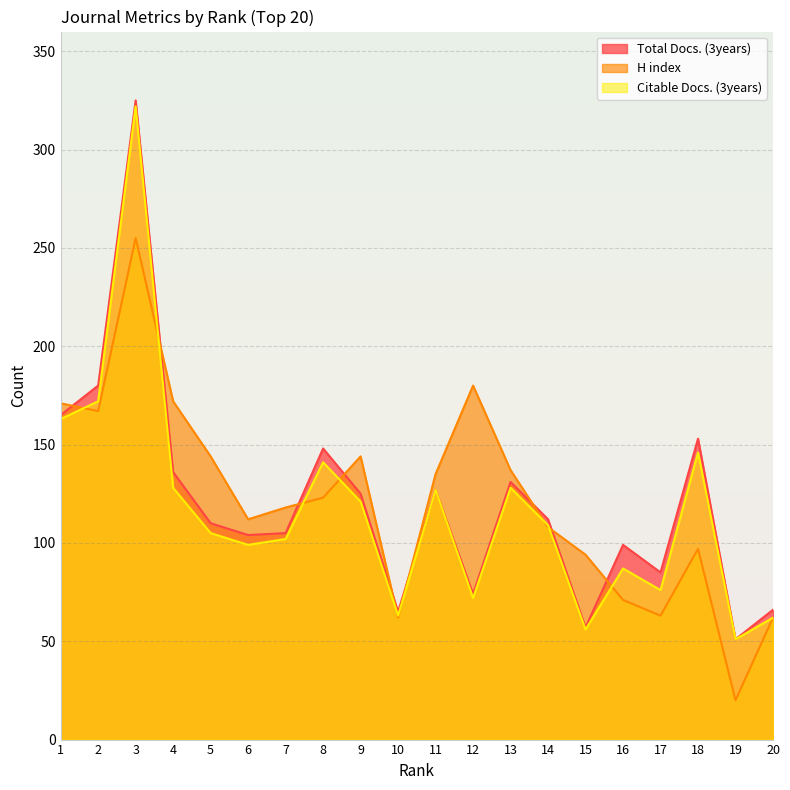

The H index series shows 71 at 8. True or false?

False